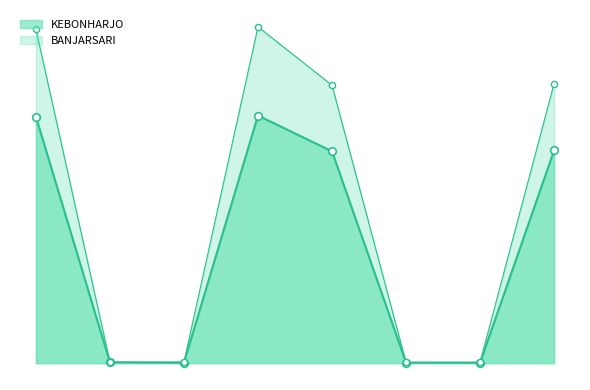

What is the total value across all series at Total Pengguna-JML?

7448